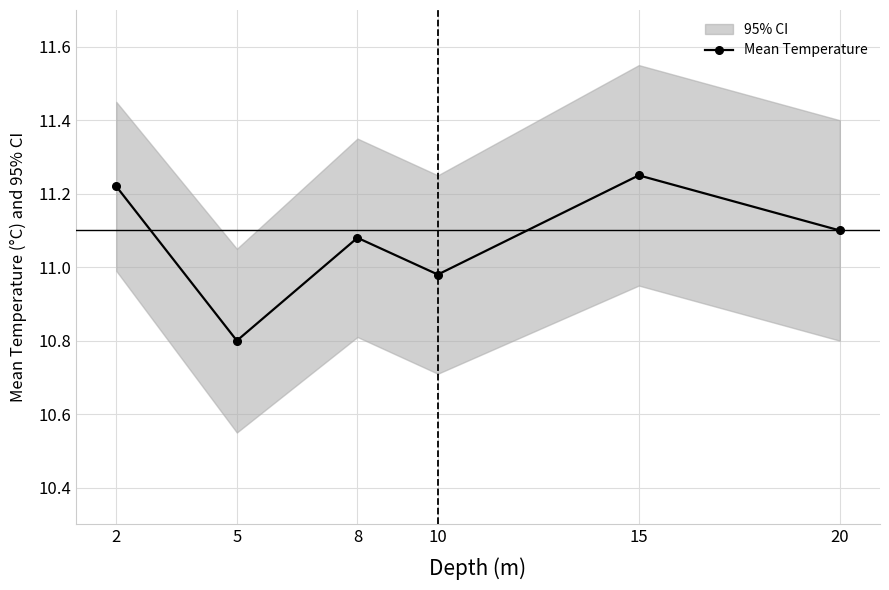

The chart shows a value of 15.4 at 8. True or false?

False